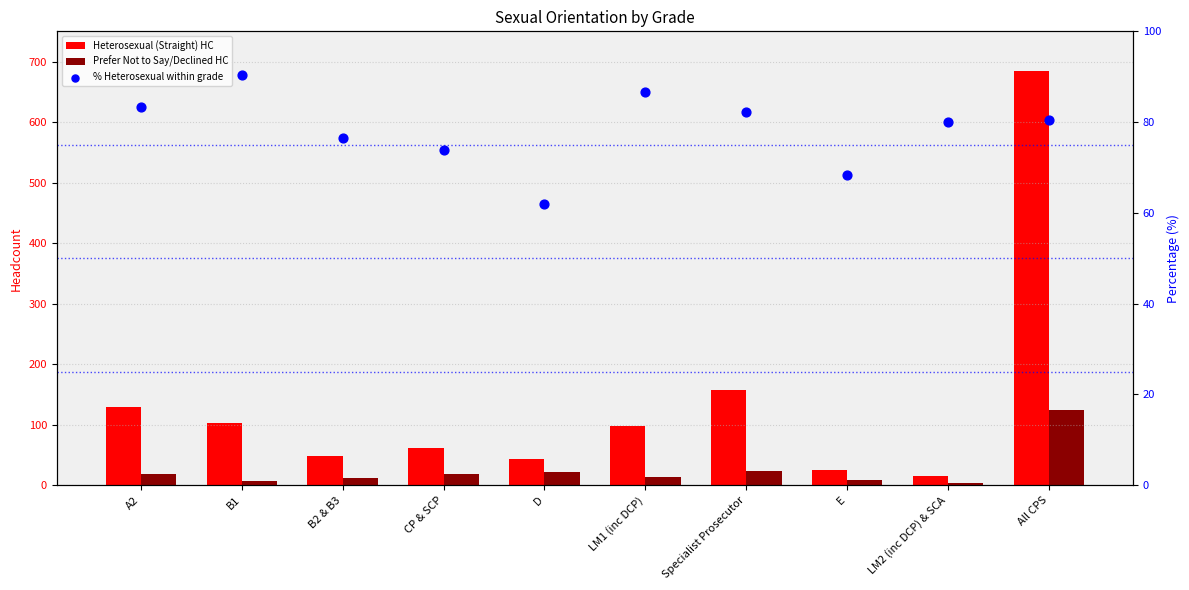

At how many categories does at least one series exceed 394?

1